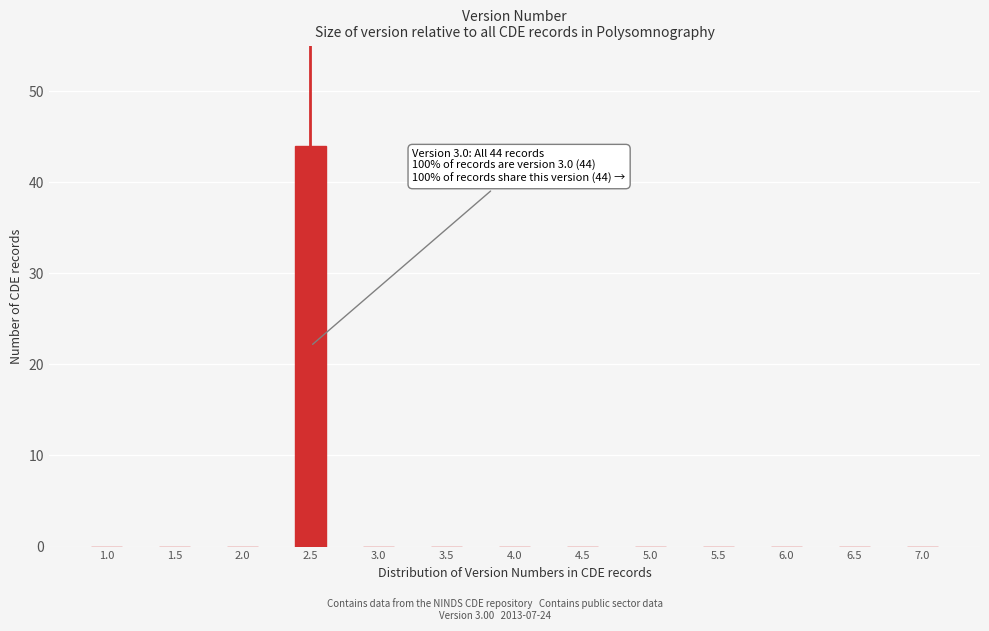

Reading left to right, what are all the values shown in this chart?

1.0=0	1.5=0	2.0=0	2.5=44	3.0=0	3.5=0	4.0=0	4.5=0	5.0=0	5.5=0	6.0=0	6.5=0	7.0=0